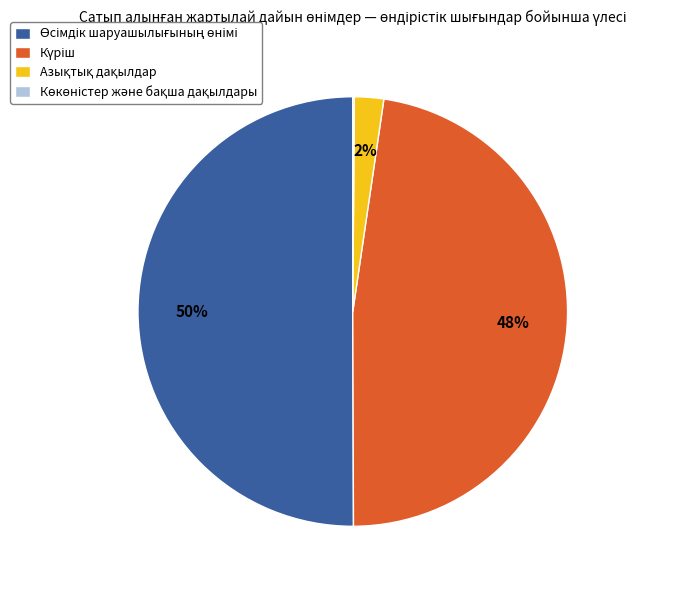

To the nearest percent, what is the average slice percentage?

25%